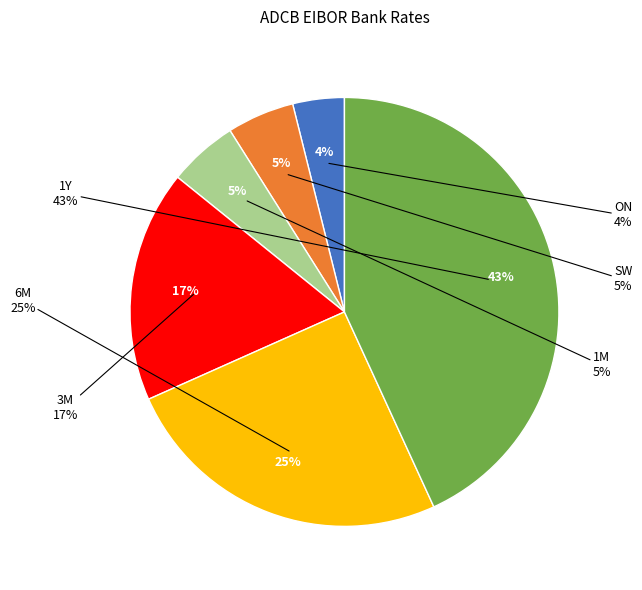

The 1Y slice represents 34% of the pie. True or false?

False